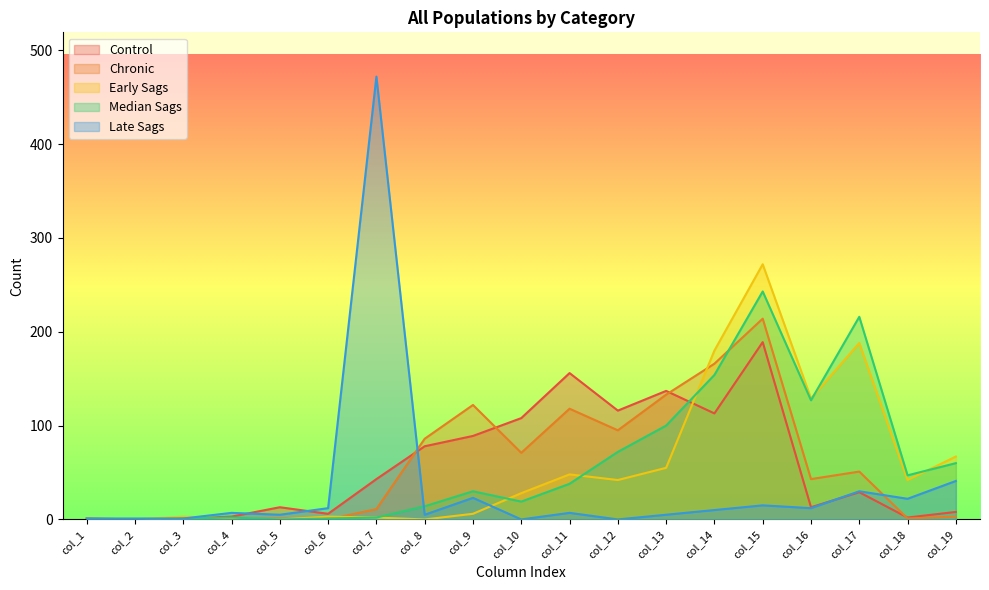

What is the difference between the maximum and minimum values in the Control series?

189